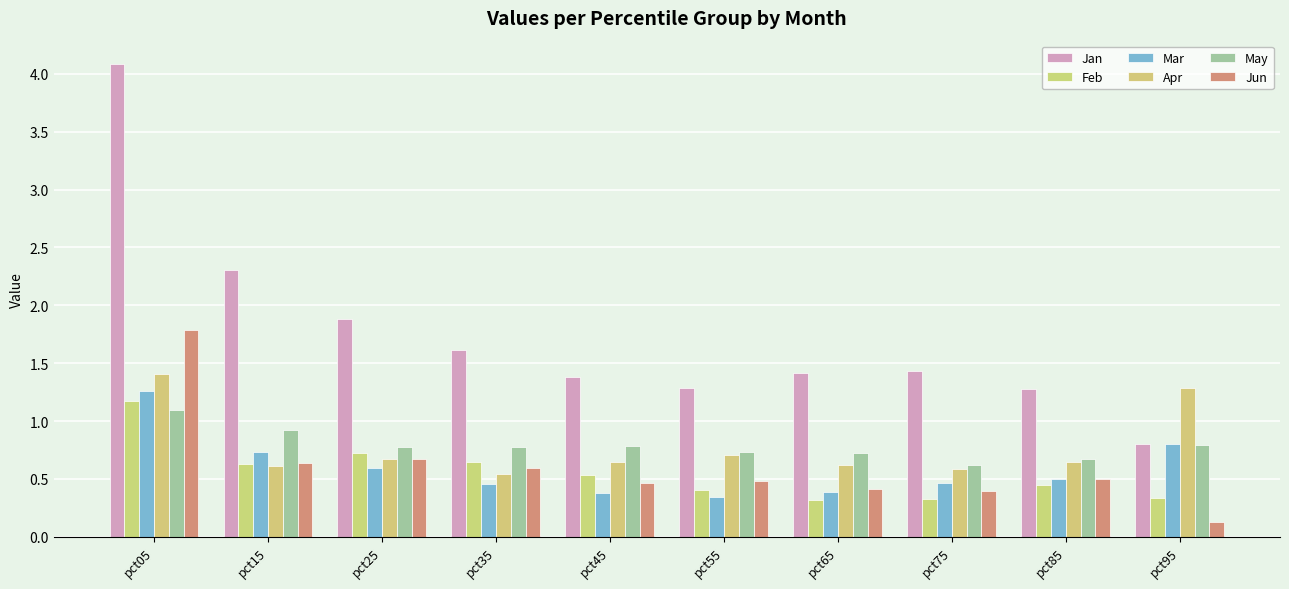

Are the bars horizontal?

No